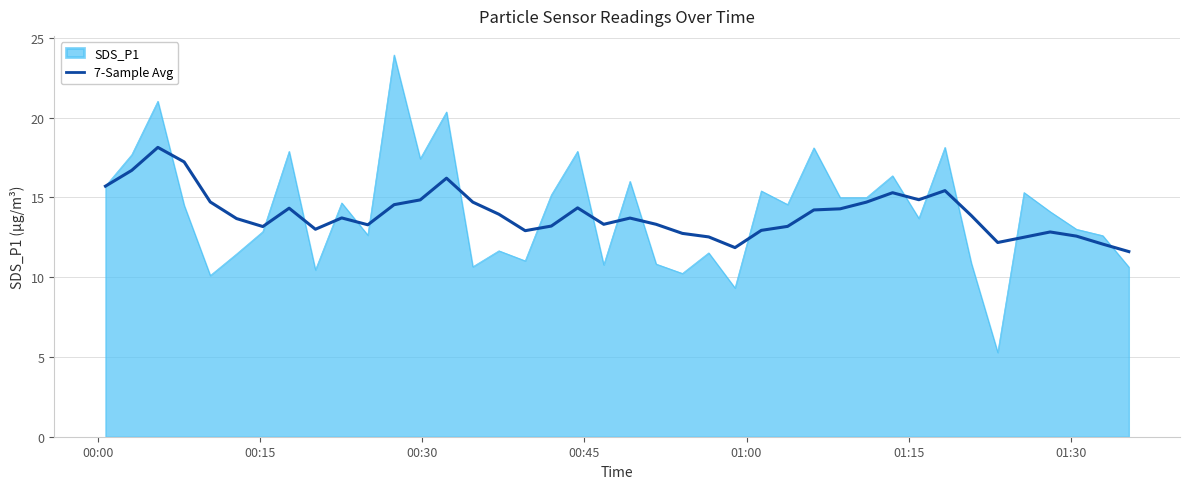

What is the highest value of the SDS_P1 series?

23.9